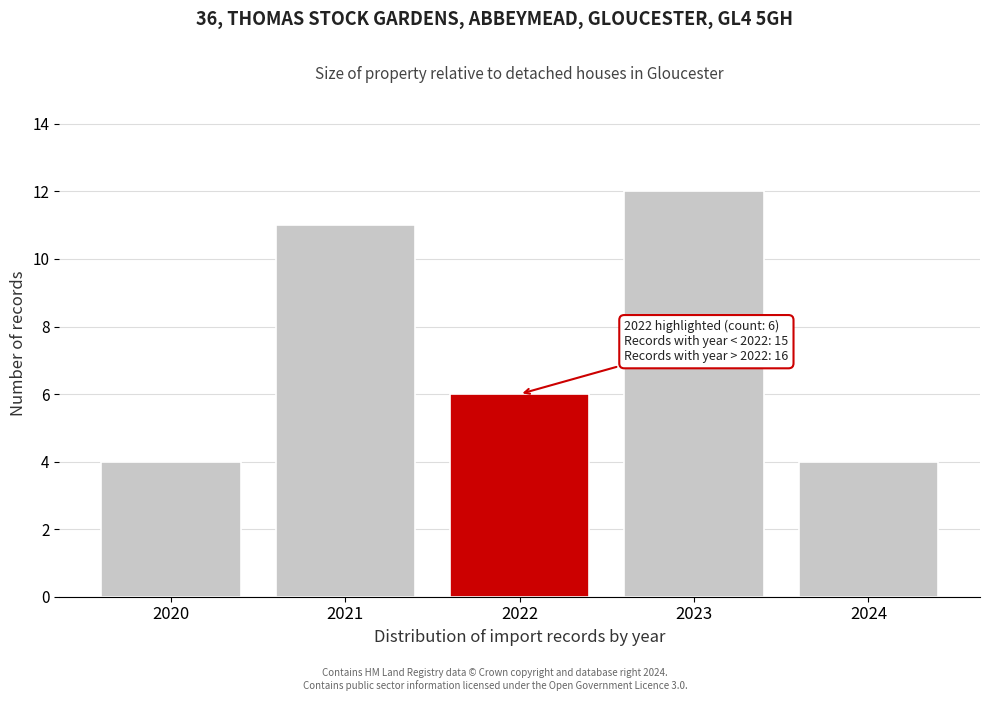

Over which range of the x-axis is the bar tallest?

2022.5 to 2023.5